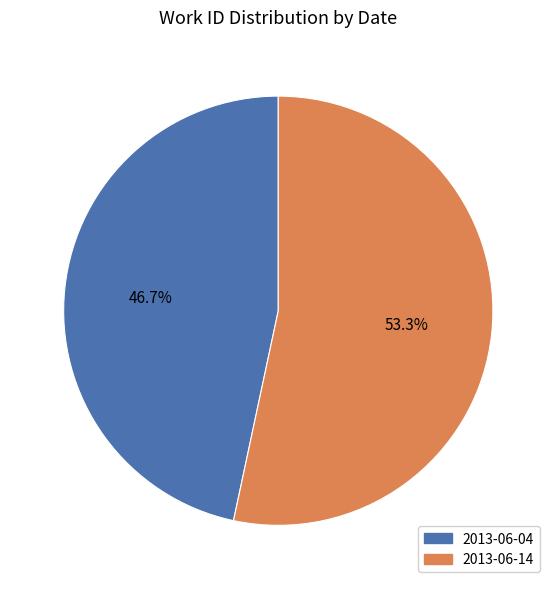

How many segments does this pie chart have?

2